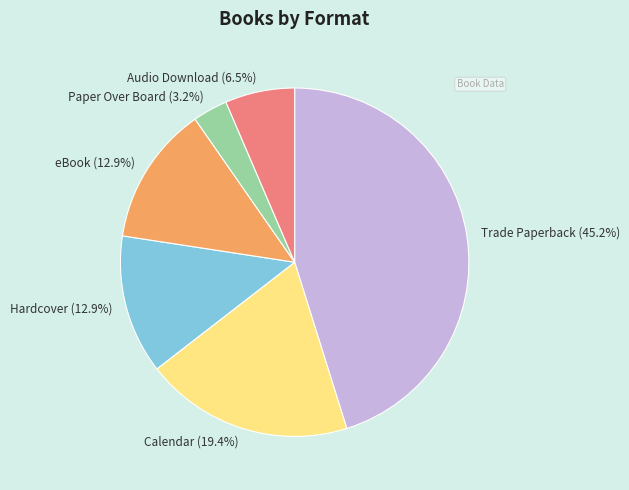

To the nearest percent, what portion does Hardcover represent?

13%